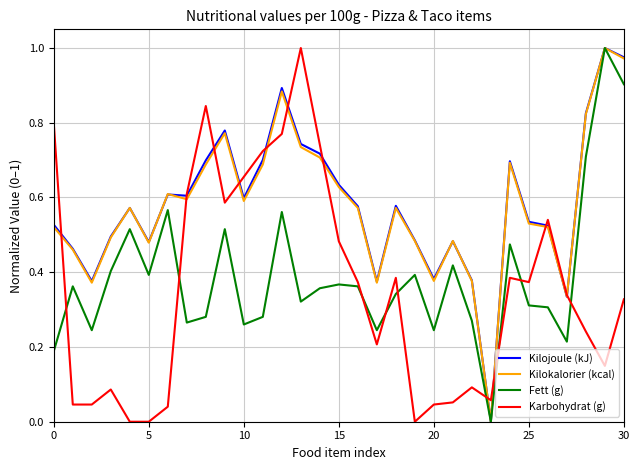

Which series ends up on top after the final intersection of Karbohydrat (g) and Kilojoule (kJ)?

Kilojoule (kJ)